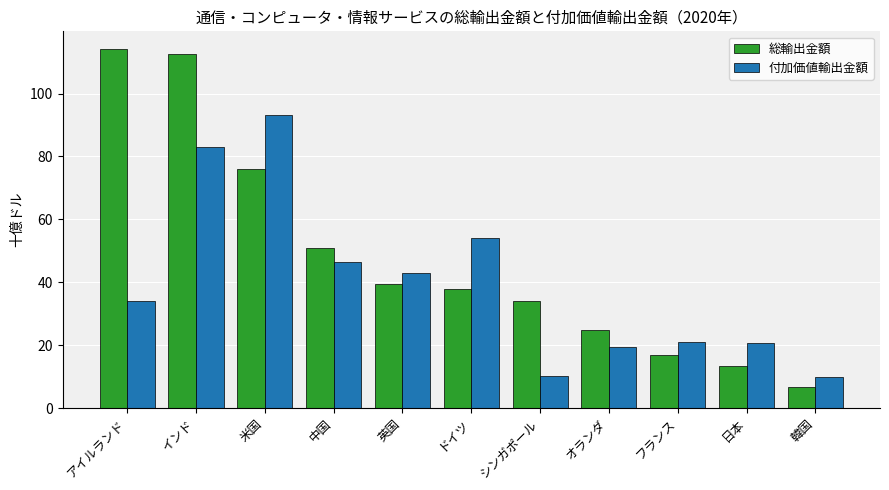

What is the spread (max minus min) of values at インド?

29.5